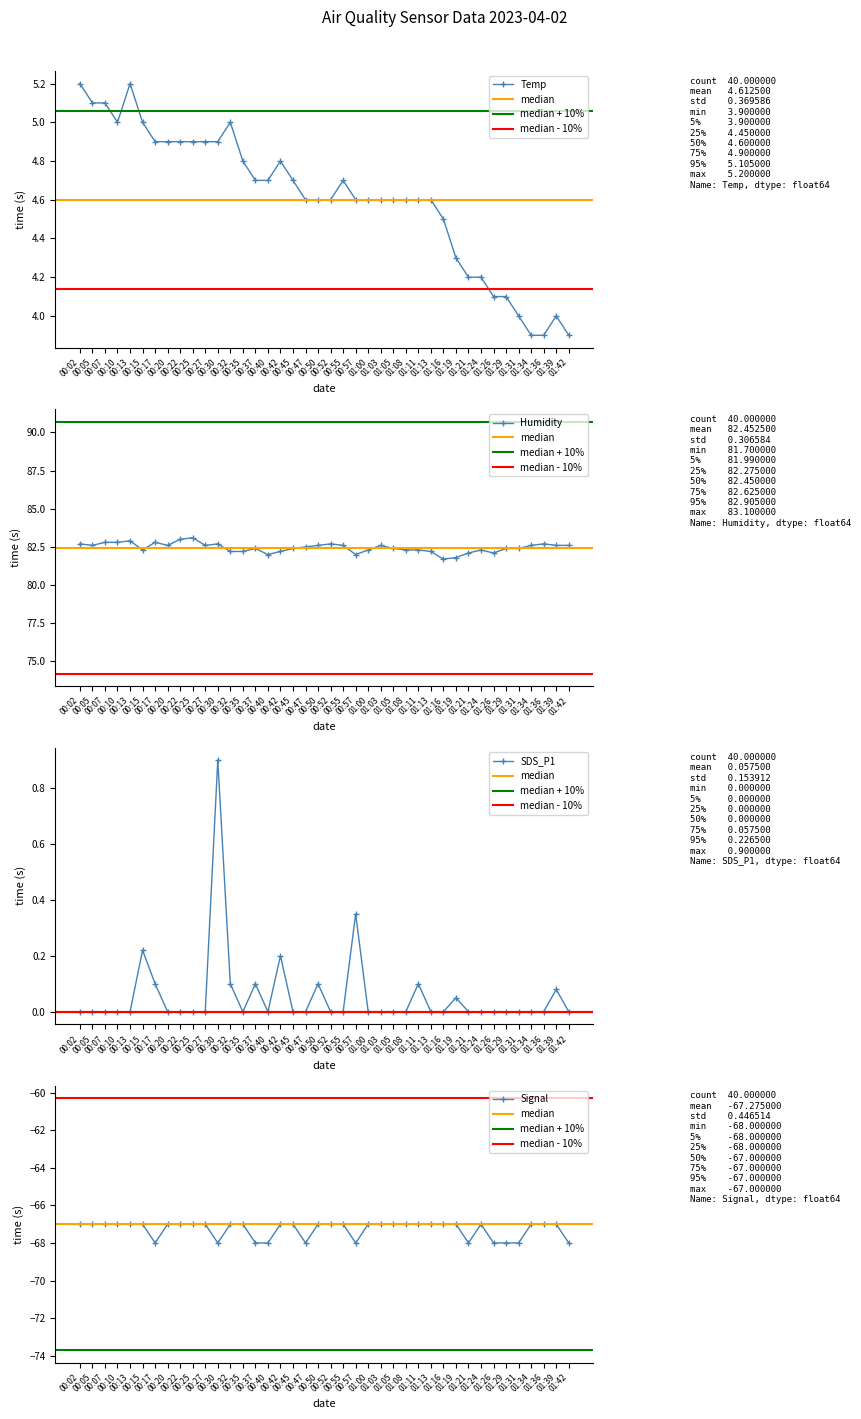

True or false: Temp has more than 0 points higher than both neighbors.

True